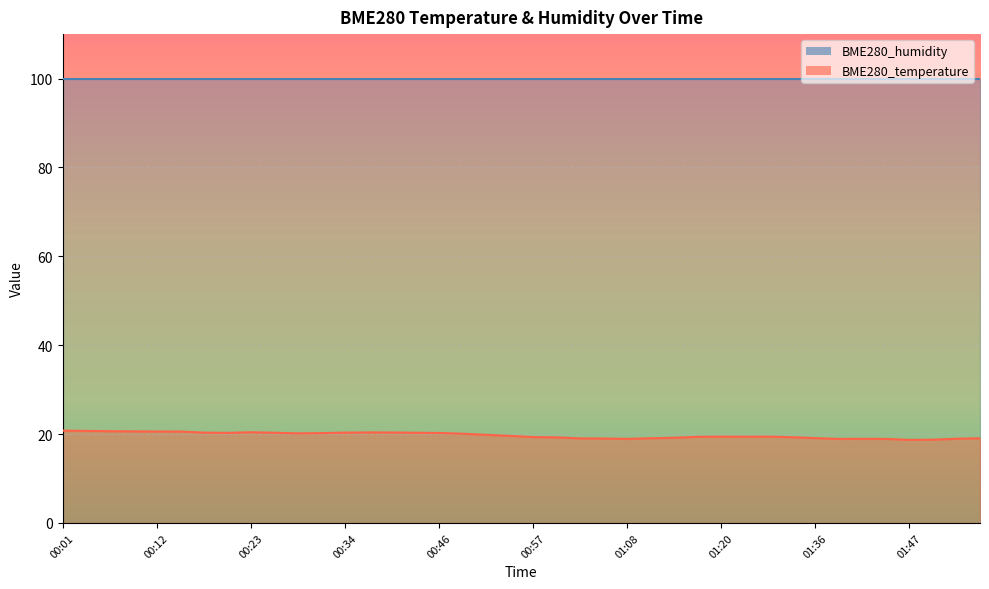

Which label corresponds to the largest value in the chart?

00:01